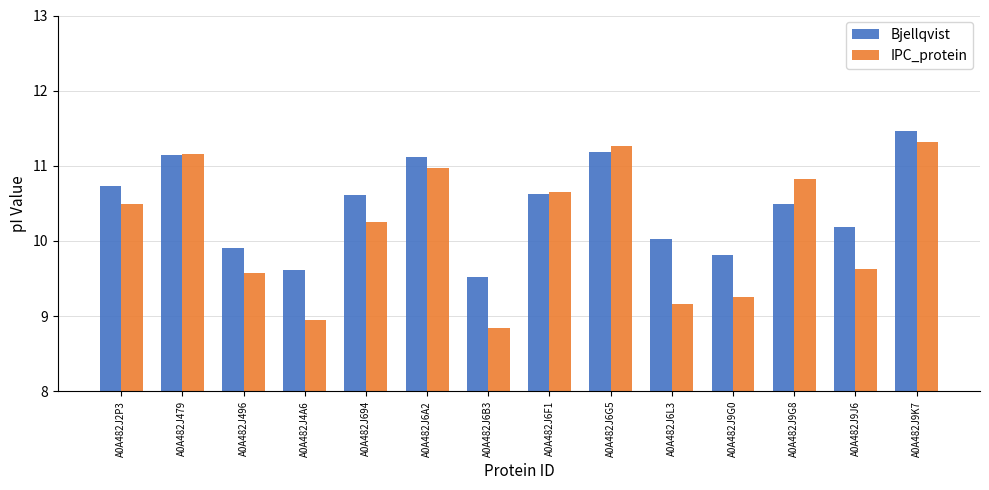

At which label does IPC_protein reach its peak?

A0A482J9K7